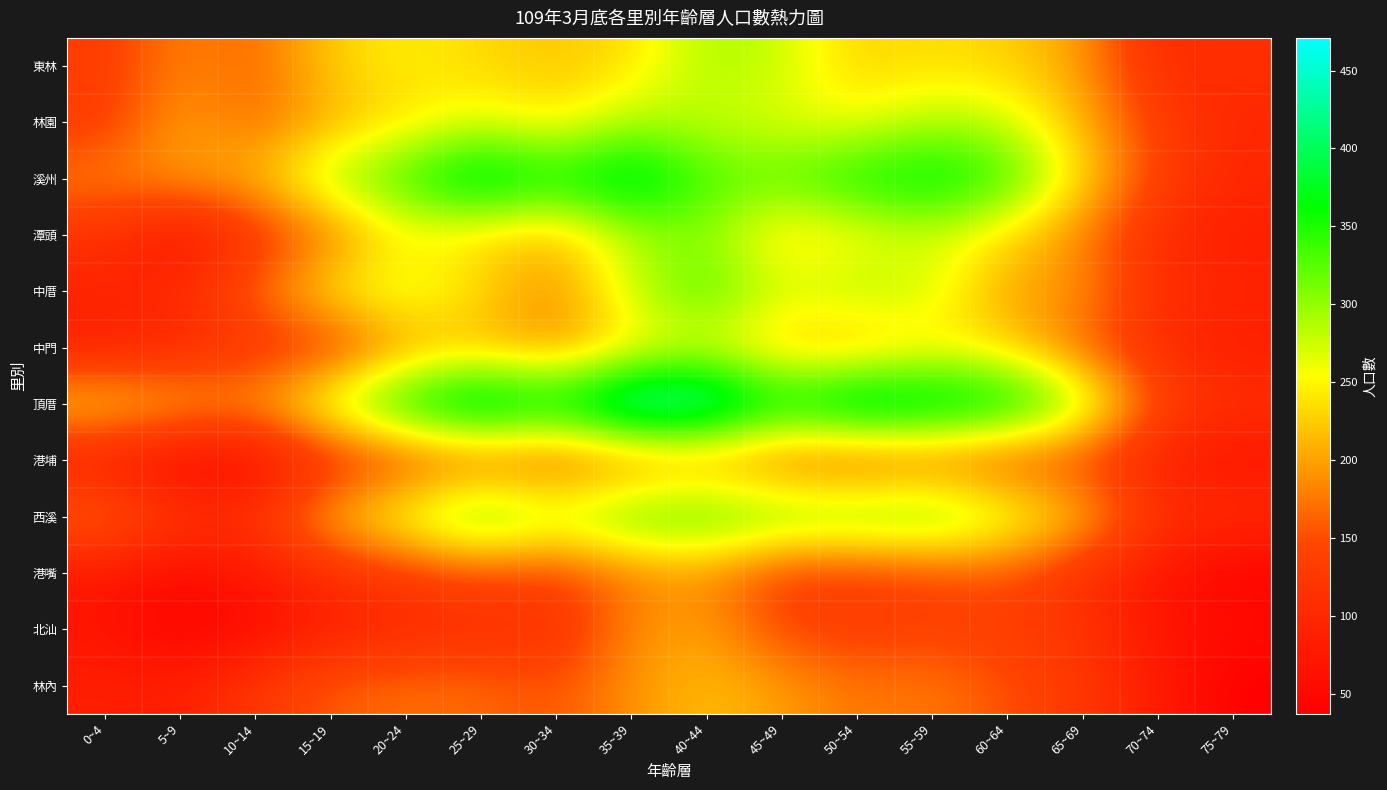

What is the greatest value displayed?

471